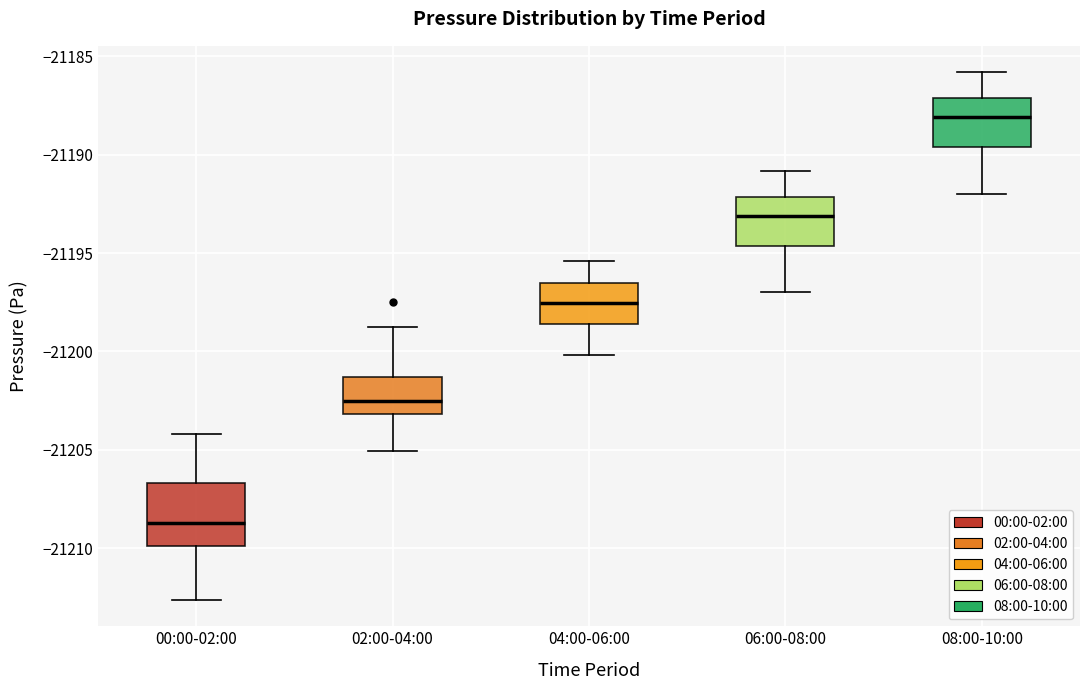

Reading left to right, read every box against the y-axis: the position of its median line, the range the box covers, and the ends of its whiskers. The values are not printed on the chart, so give them approximately, as read against the axis.

00:00-02:00: median -21208.5, box -21210.0 to -21206.5, whiskers -21212.5 to -21204.0
02:00-04:00: median -21202.5, box -21203.0 to -21201.5, whiskers -21205.0 to -21198.5
04:00-06:00: median -21197.5, box -21198.5 to -21196.5, whiskers -21200.0 to -21195.5
06:00-08:00: median -21193.0, box -21194.5 to -21192.0, whiskers -21197.0 to -21191.0
08:00-10:00: median -21188.0, box -21189.5 to -21187.0, whiskers -21192.0 to -21186.0